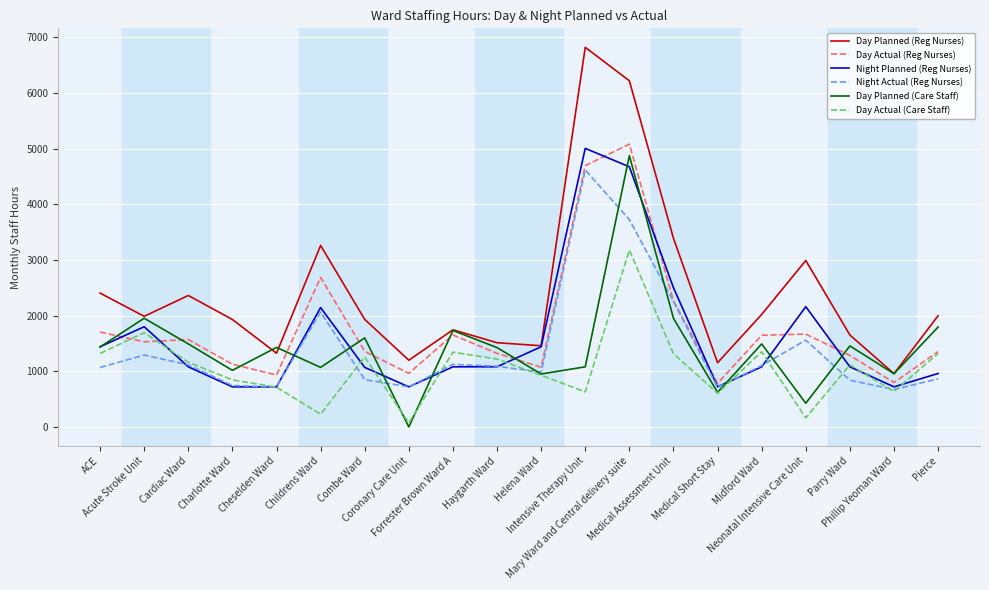

Is the value of Day Planned (Care Staff) at Phillip Yeoman Ward greater than the value of Day Actual (Reg Nurses) at Phillip Yeoman Ward?

Yes